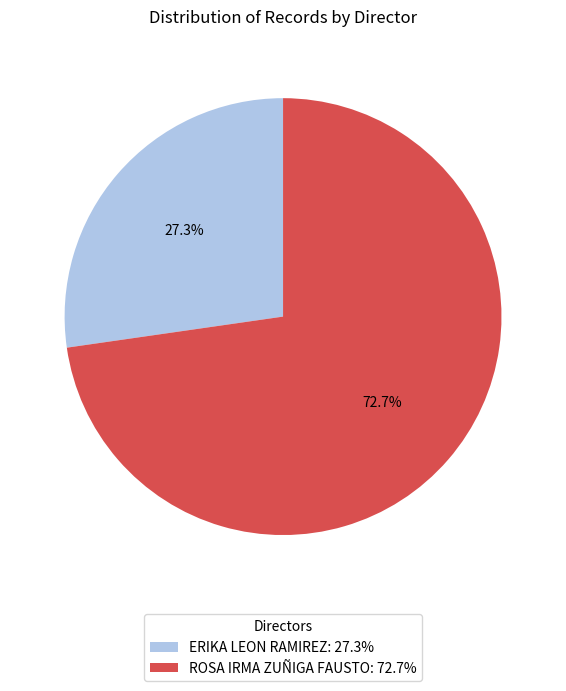

Which category has the smallest portion of the pie?

ERIKA LEON RAMIREZ